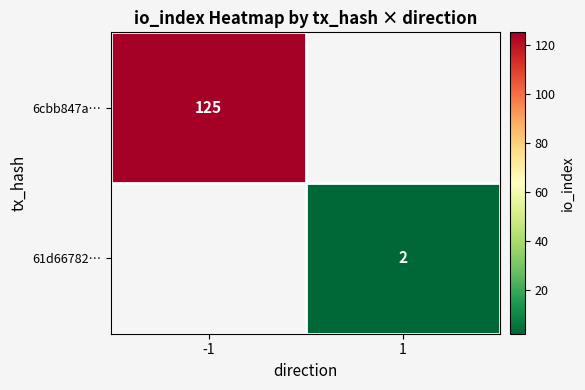

Is it true that 6cbb847a… equals 125 at -1?

True